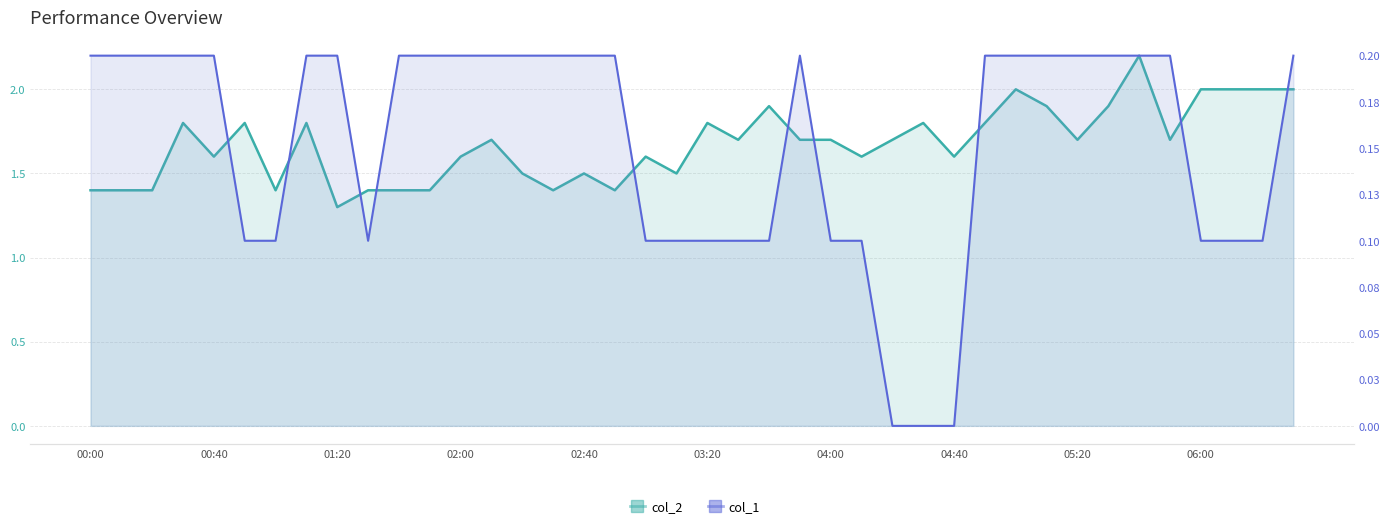

True or false: col_2 and col_1 cross at least once.

False